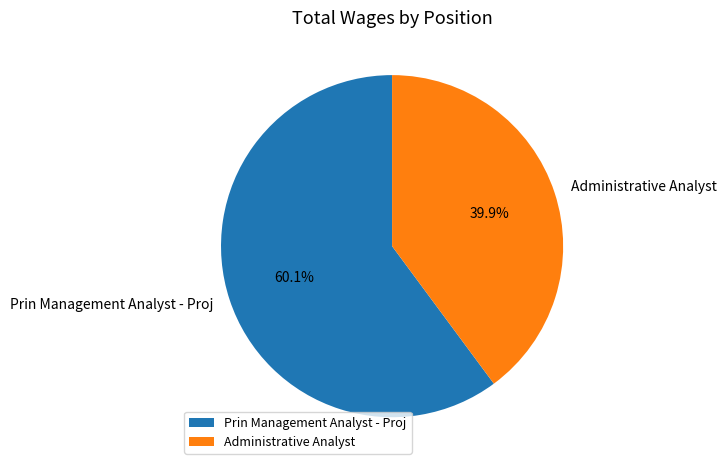

Combined, do Administrative Analyst and Prin Management Analyst - Proj account for over 50%?

Yes